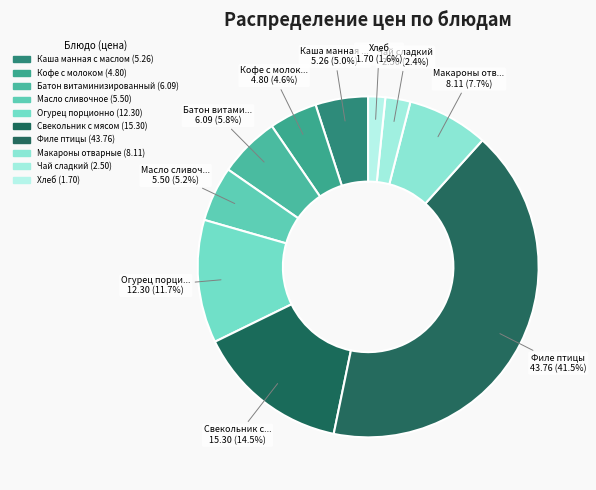

Which category has the smallest portion of the pie?

Хлеб